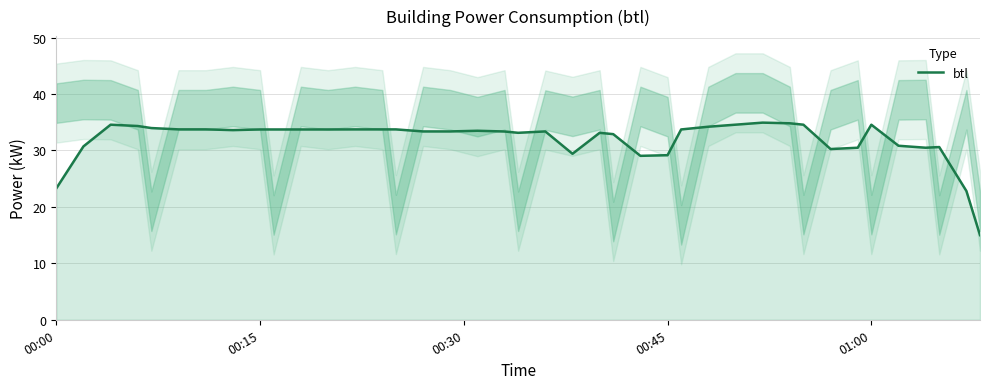

At which label is the value closest to 24?

00:00